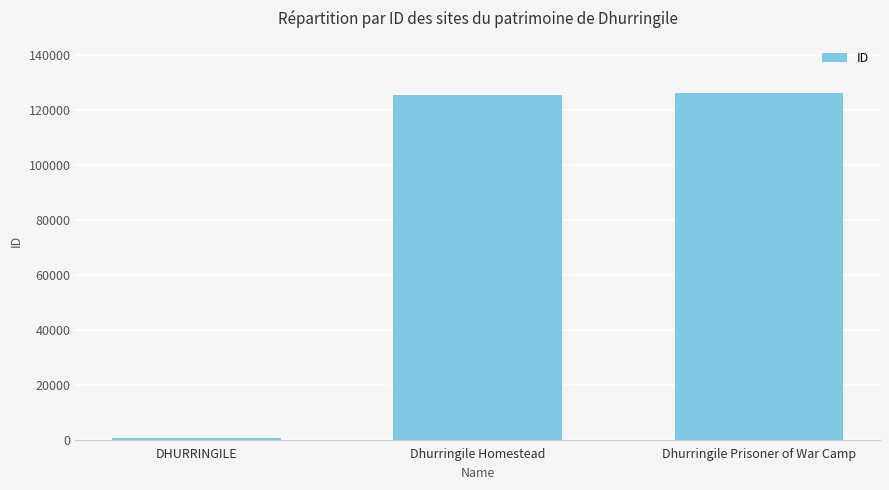

The value at Dhurringile Homestead is 197348. True or false?

False